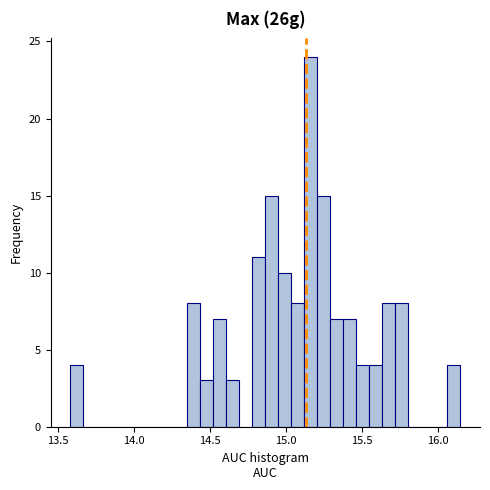

Read against the x-axis, roughly where is the centre of the tallest bar?

15.15